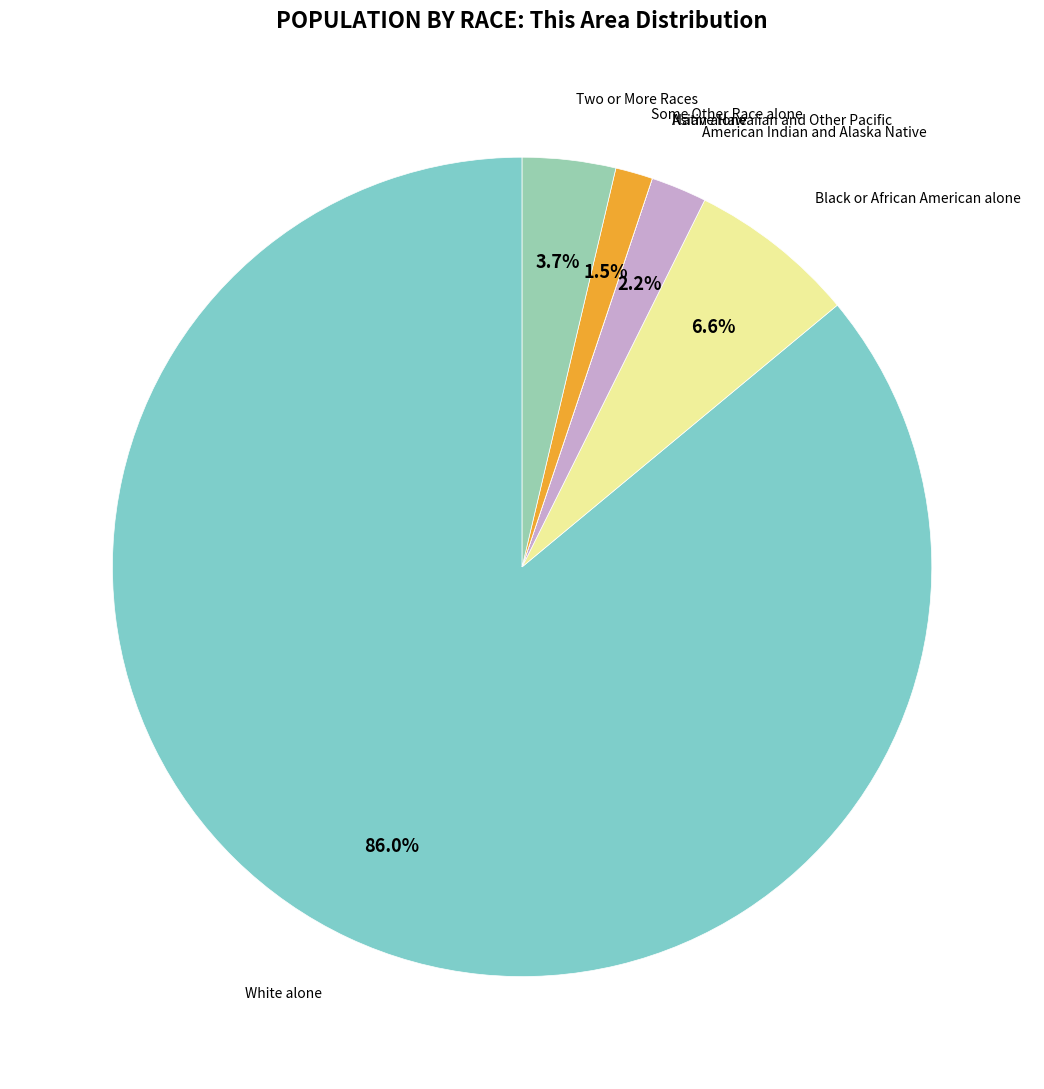

To the nearest percent, what is the average slice percentage?

14%